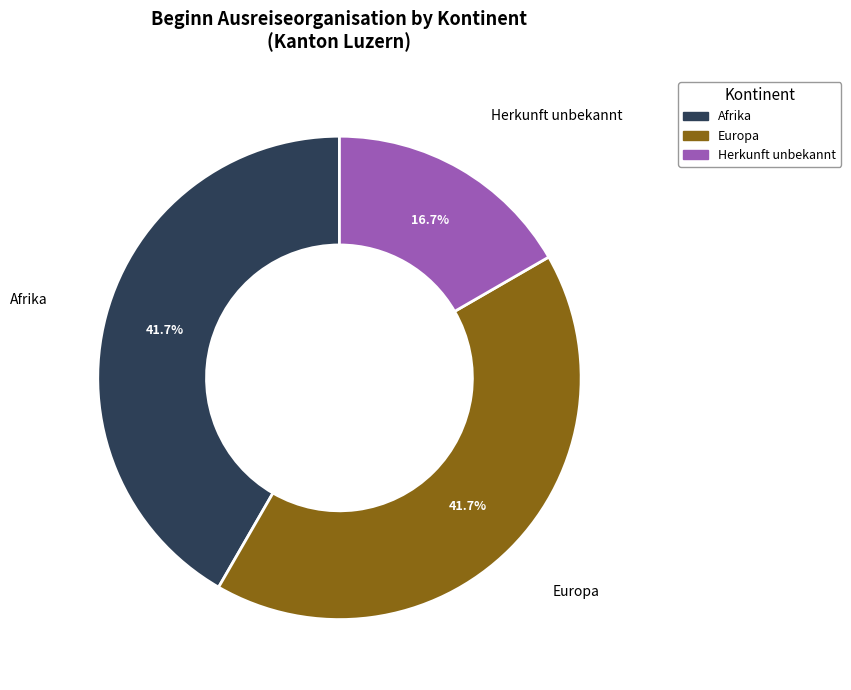

Is there any slice that represents more than half of the pie?

No